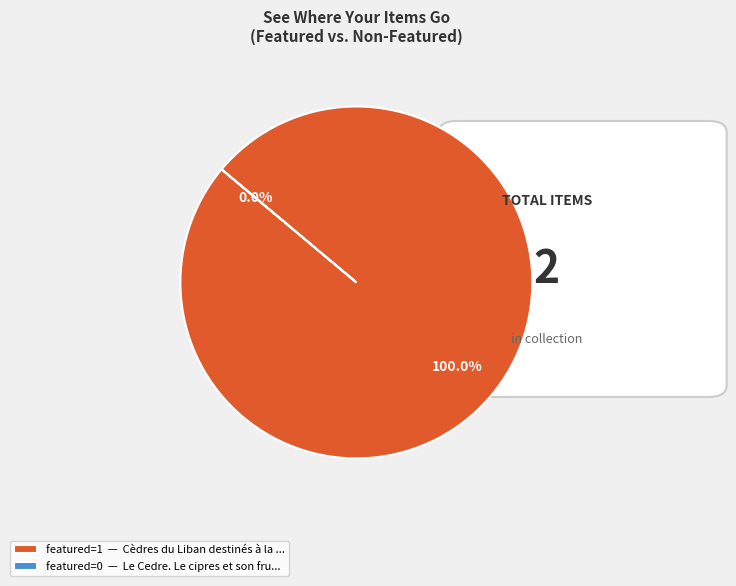

How many segments does this pie chart have?

2